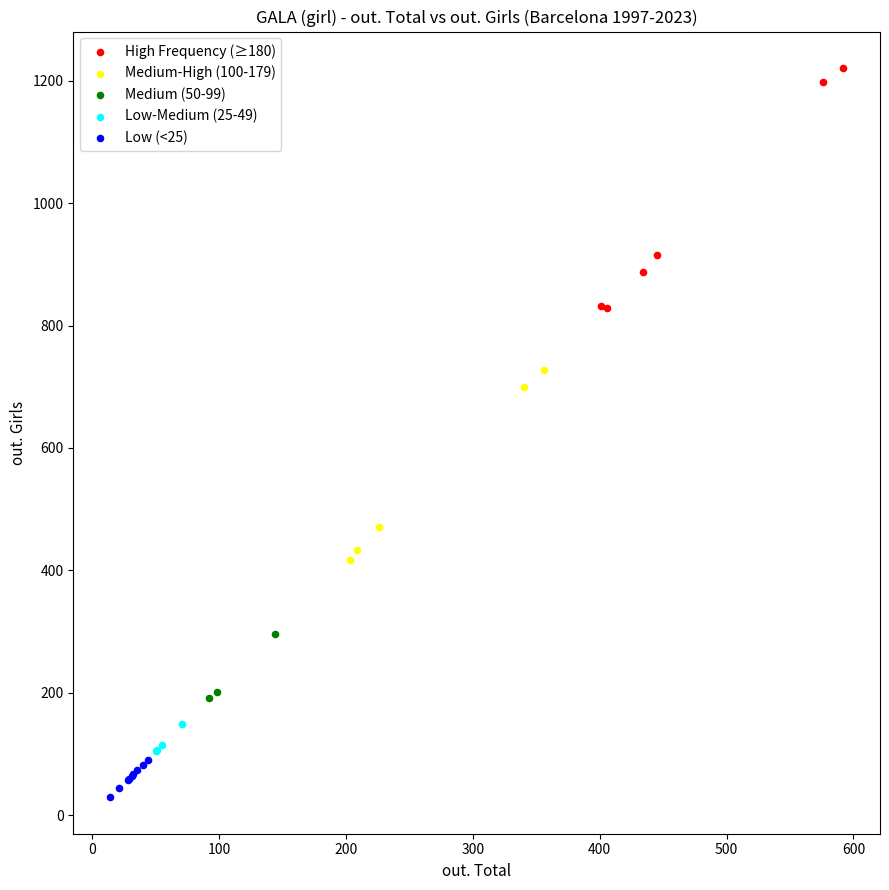

Which series contains the highest Y value?

High Frequency (≥180)